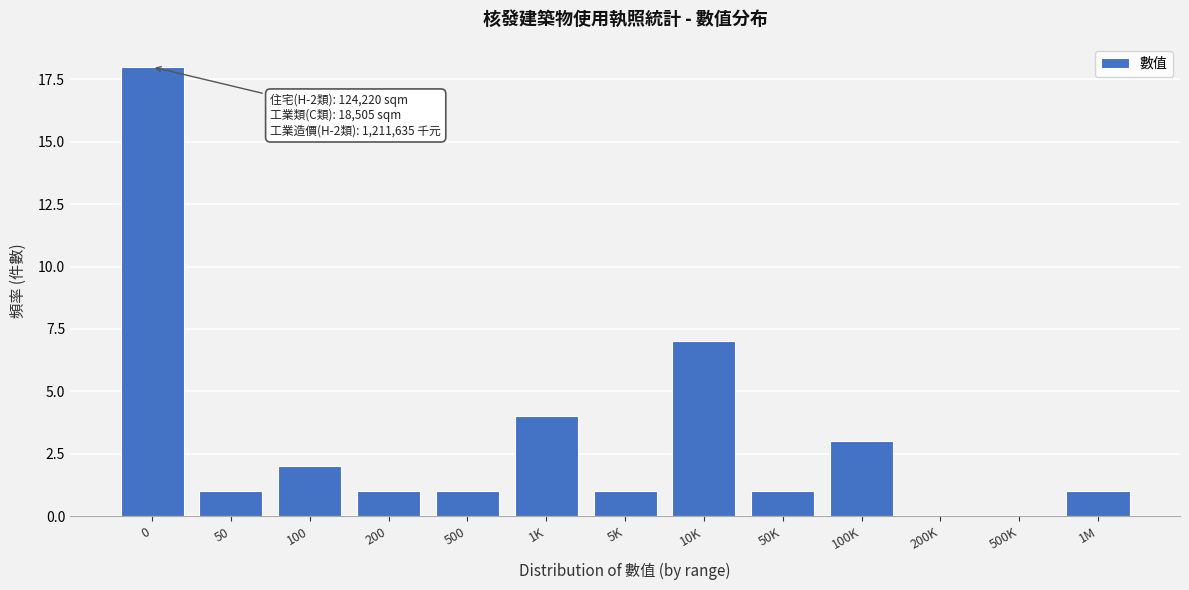

Reading right to left, extract all data points from this chart.

1M=1	500K=0	200K=0	100K=3	50K=1	10K=7	5K=1	1K=4	500=1	200=1	100=2	50=1	0=18